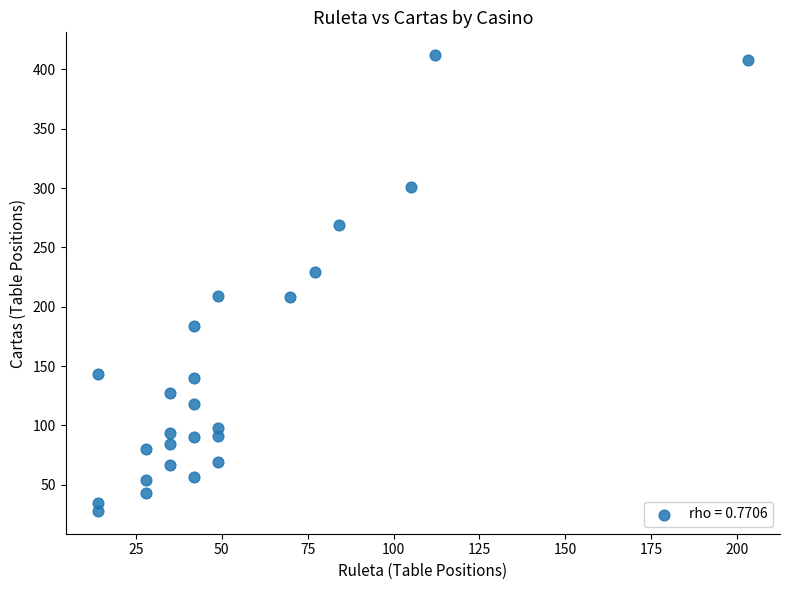

How many data points are displayed?

25